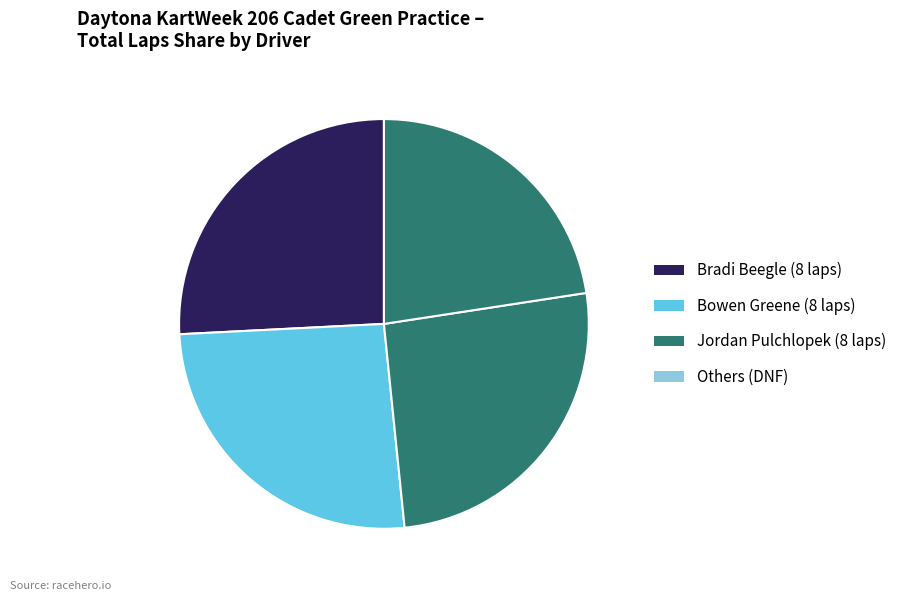

Count the number of slices in the pie.

4